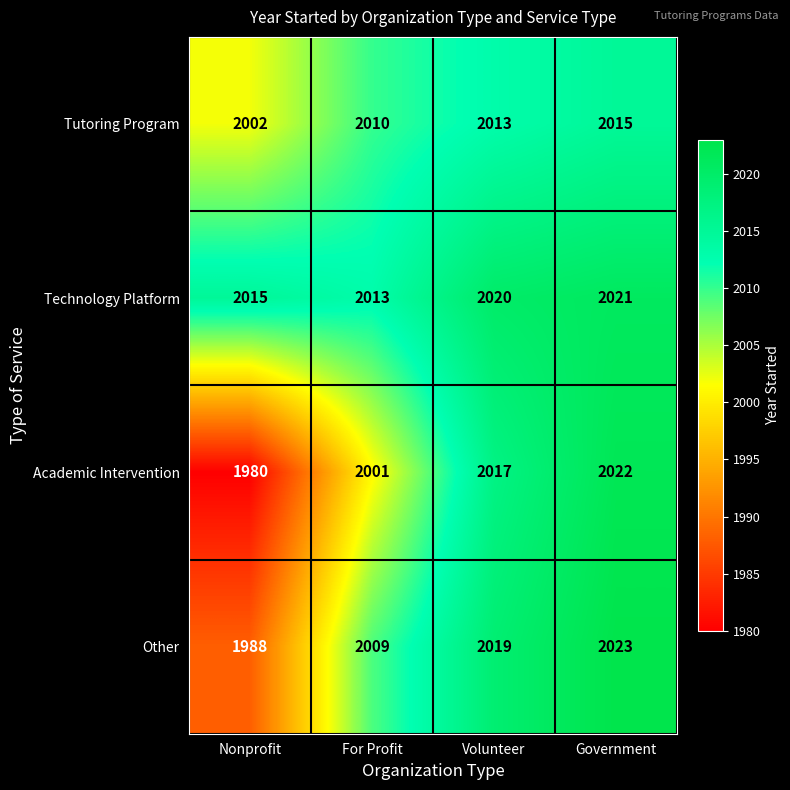

At which label is Technology Platform closest to 2017?

Nonprofit